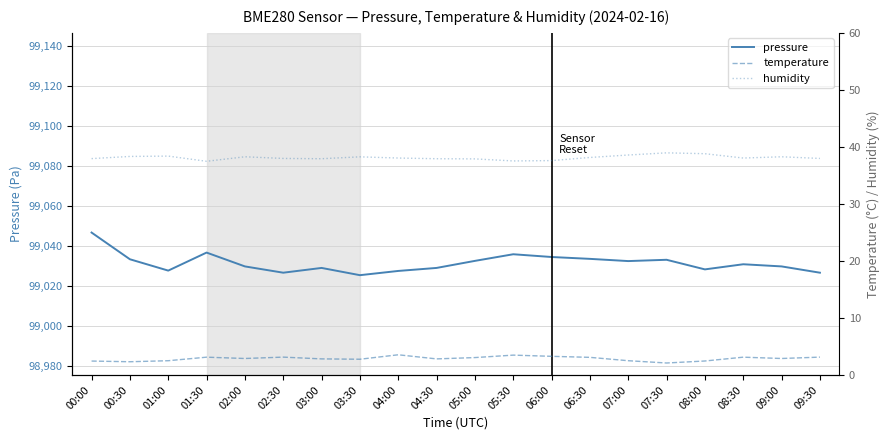

At which category does the chart reach its peak across all series?

00:00